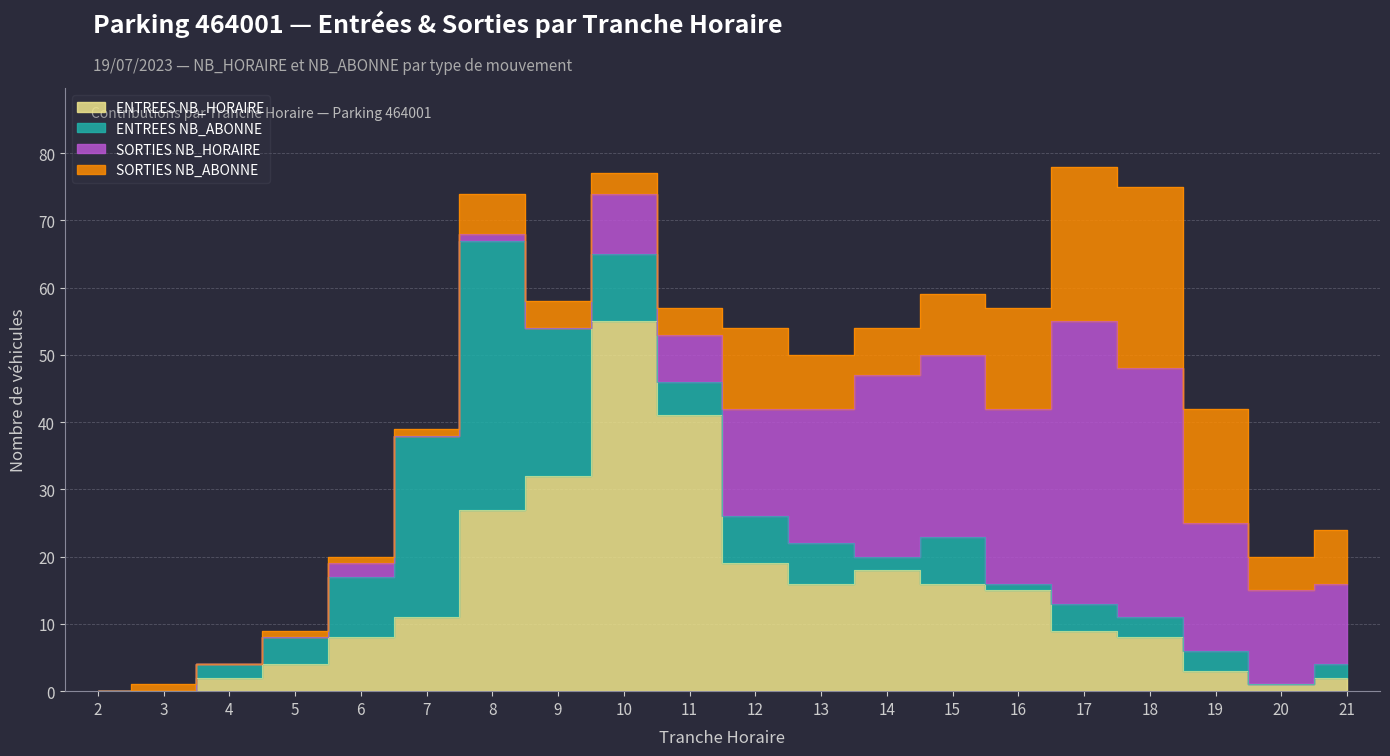

The value of SORTIES NB_ABONNE at 21 is 14. True or false?

False